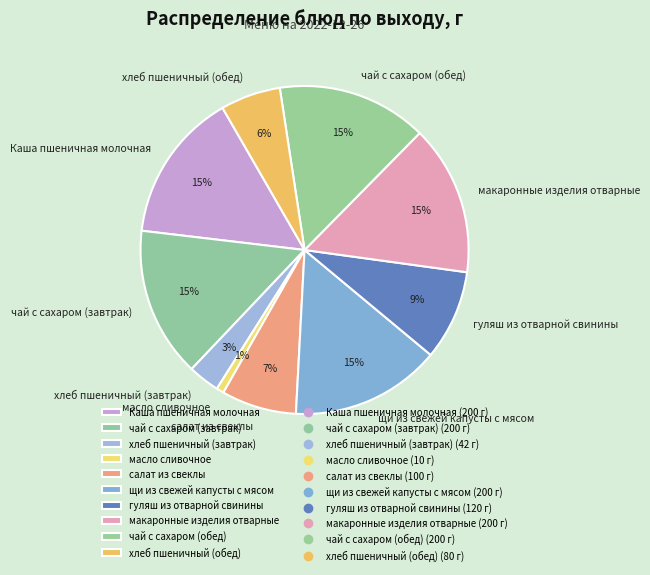

What is the ratio of the value at салат из свеклы to the value at щи из свежей капусты с мясом?

0.5